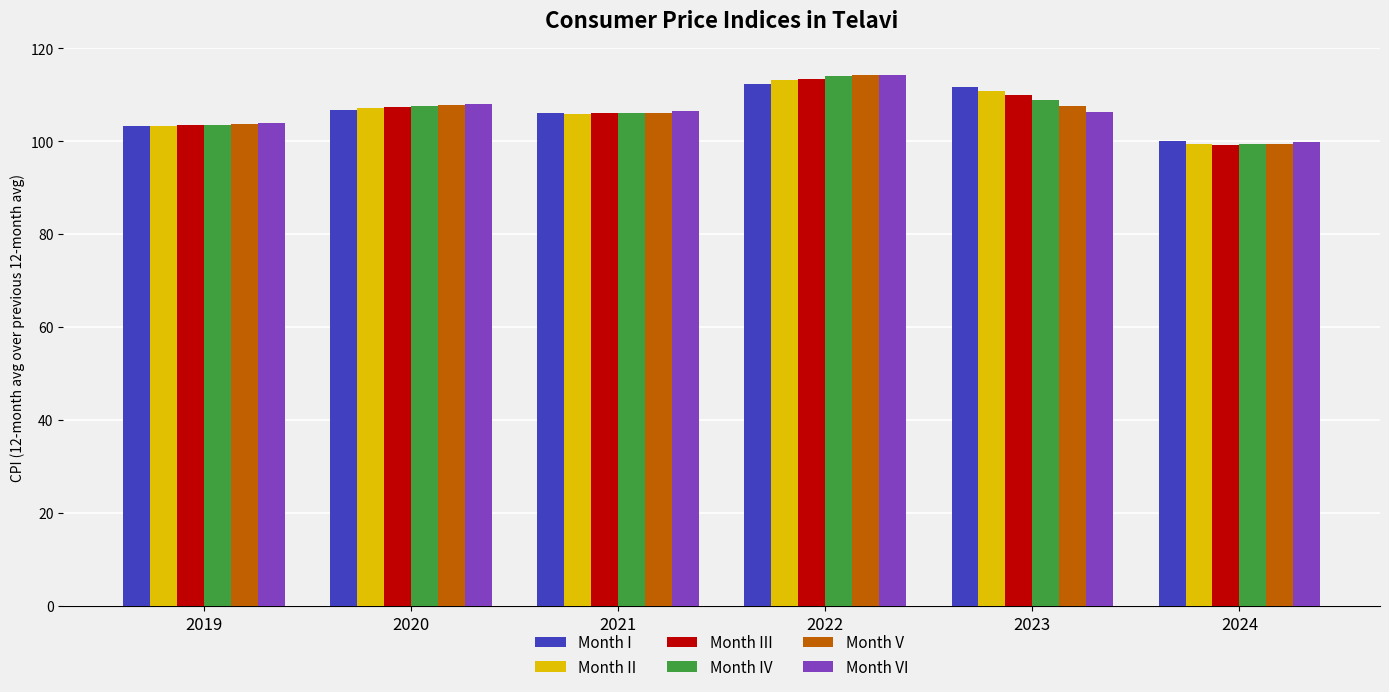

What are all the series names shown in the legend?

Month I, Month II, Month III, Month IV, Month V, Month VI